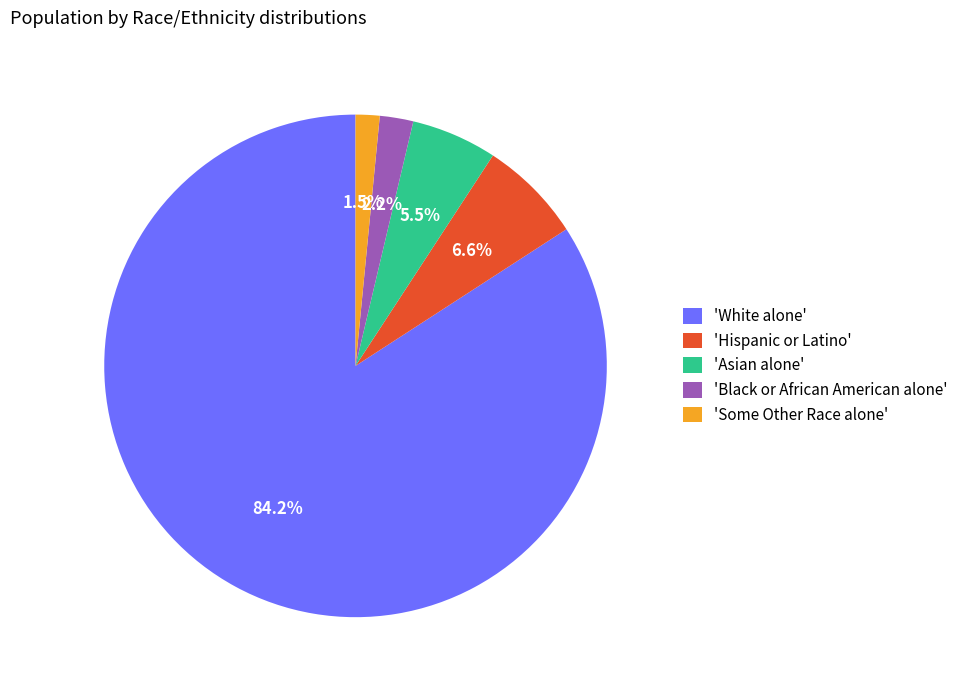

What is the ratio of the value at 'White alone' to the value at 'Asian alone'?

15.3